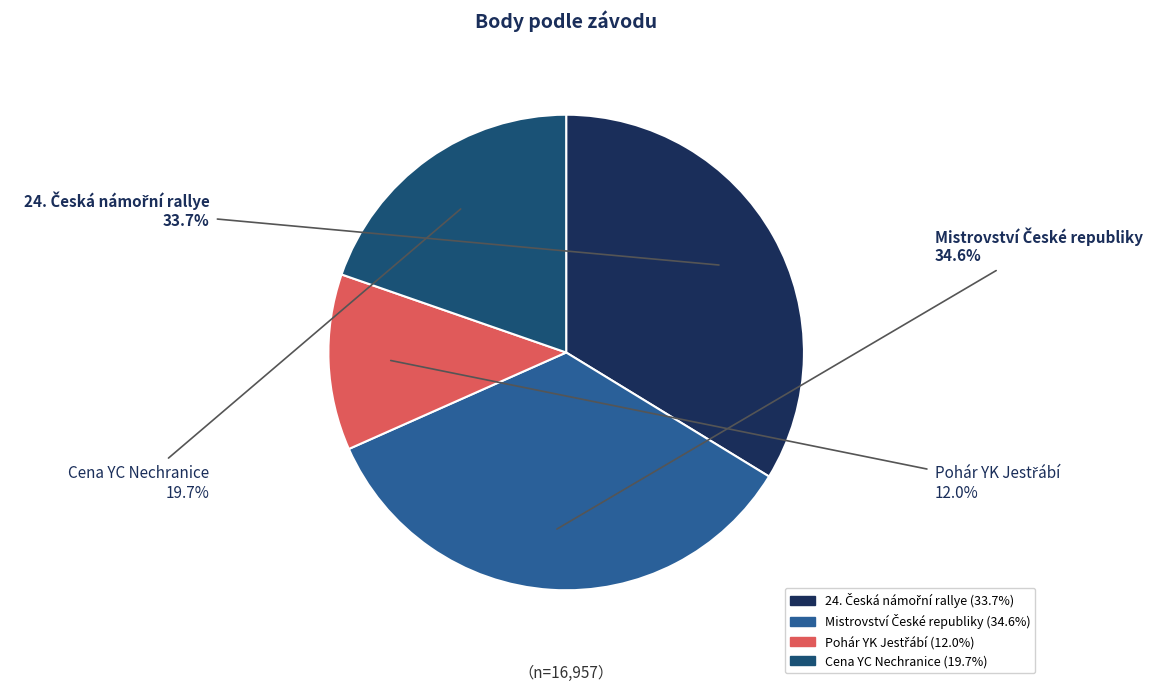

What percentage is NOT represented by Cena YC Nechranice?

80.3%